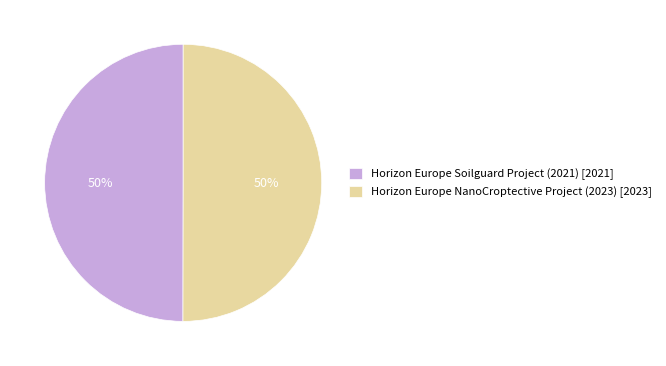

What is the ratio of the value at Horizon Europe Soilguard Project (2021) to the value at Horizon Europe NanoCroptective Project (2023)?

1.0